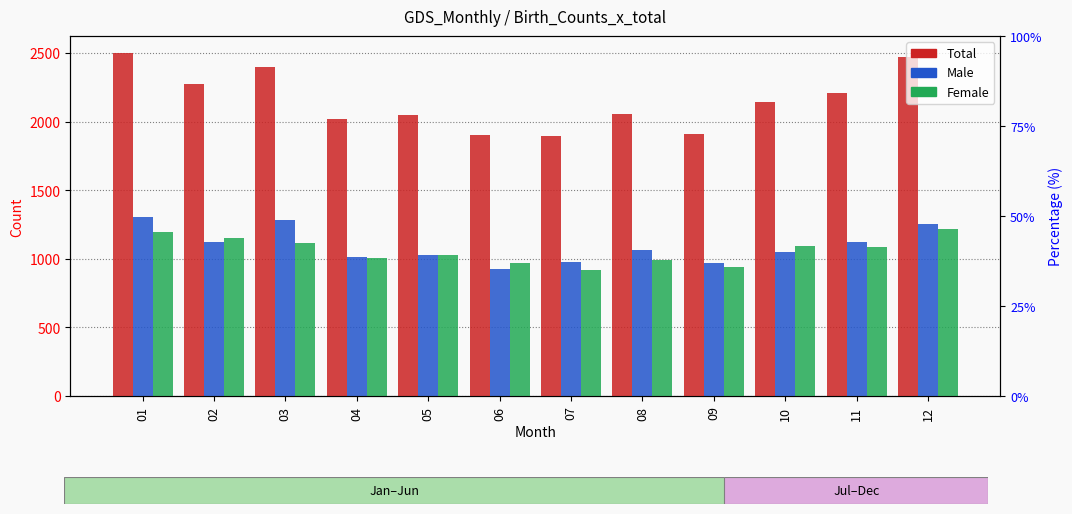

At which label is Total closest to 2197?

11